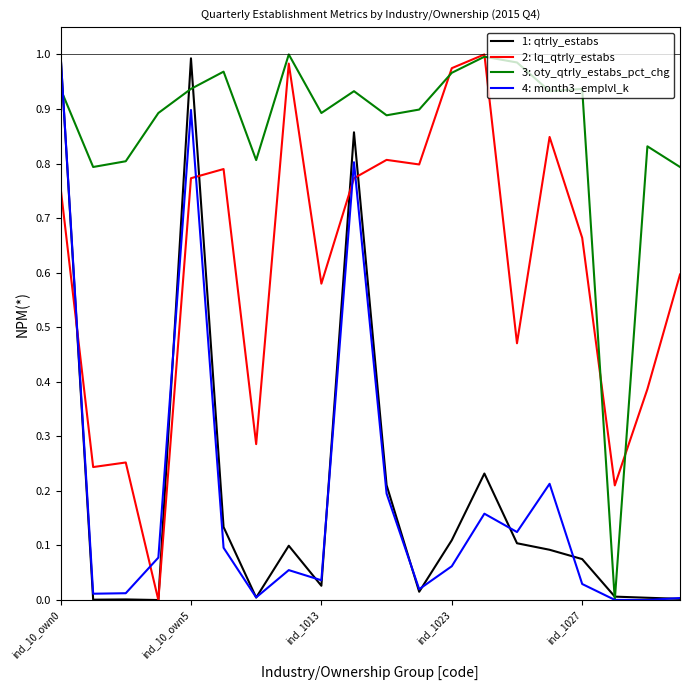

How many values in the 2: lq_qtrly_estabs series exceed 0?

19